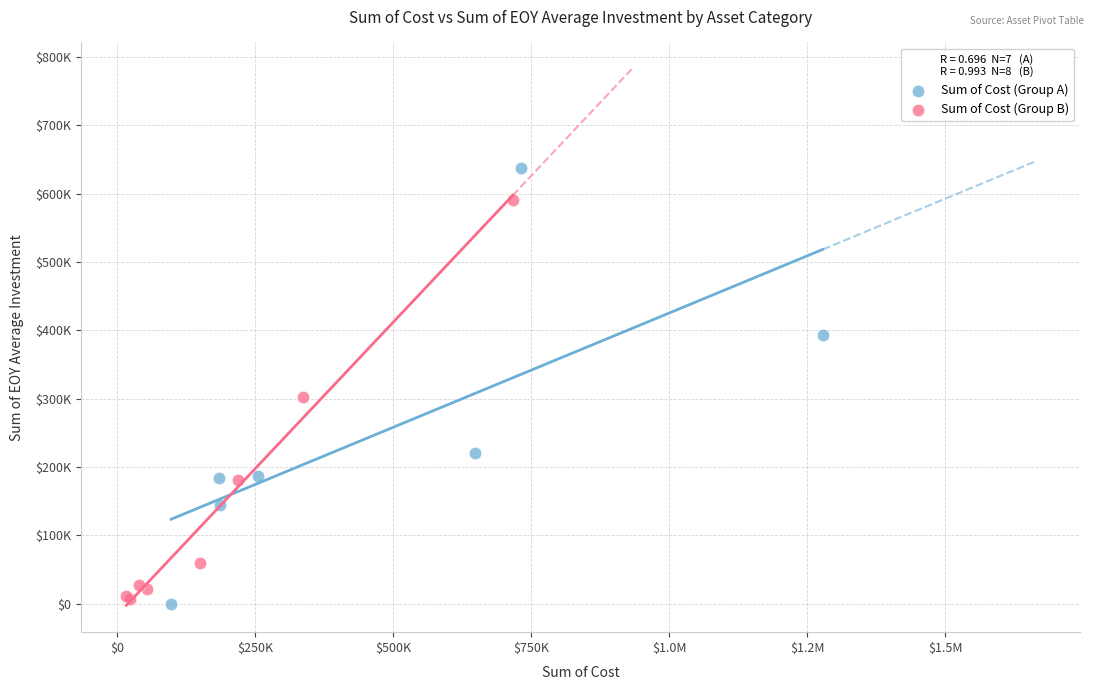

What are all the series names shown in the legend?

Sum of Cost (Group A), Sum of Cost (Group B)